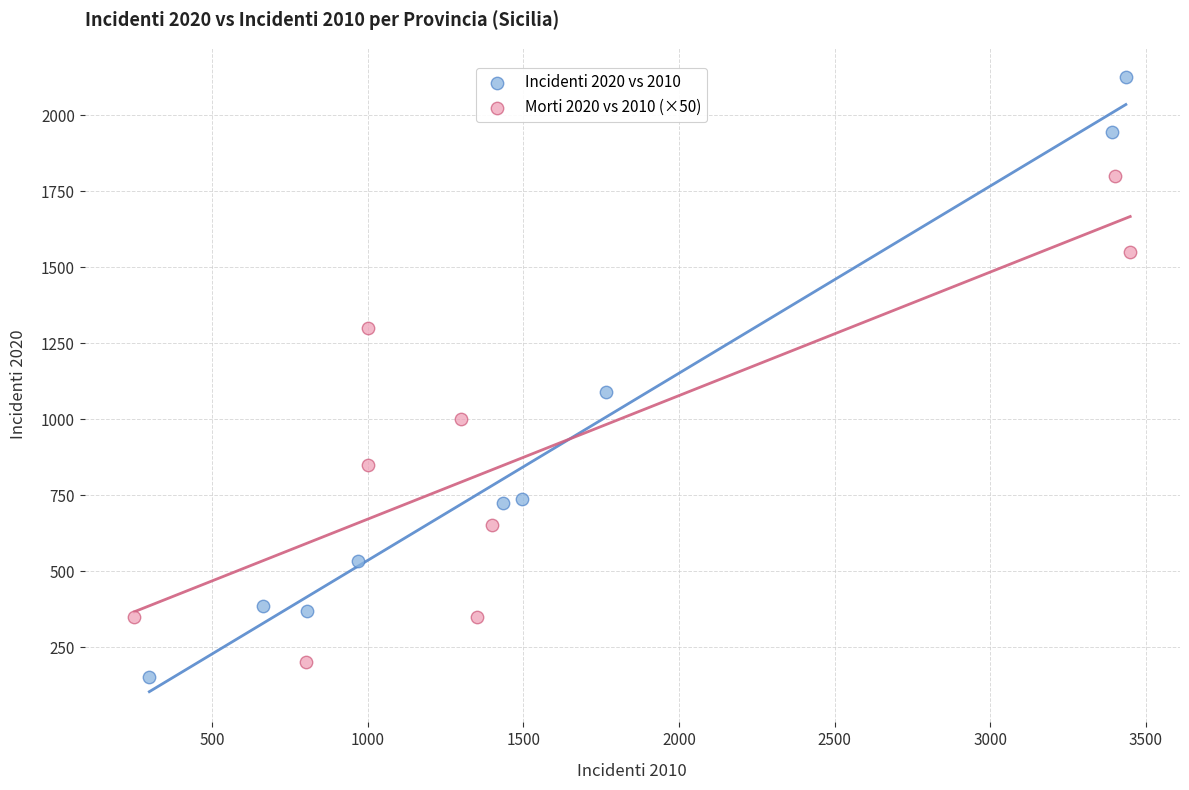

What are all the series names shown in the legend?

Incidenti 2020 vs 2010, Morti 2020 vs 2010 (×50)